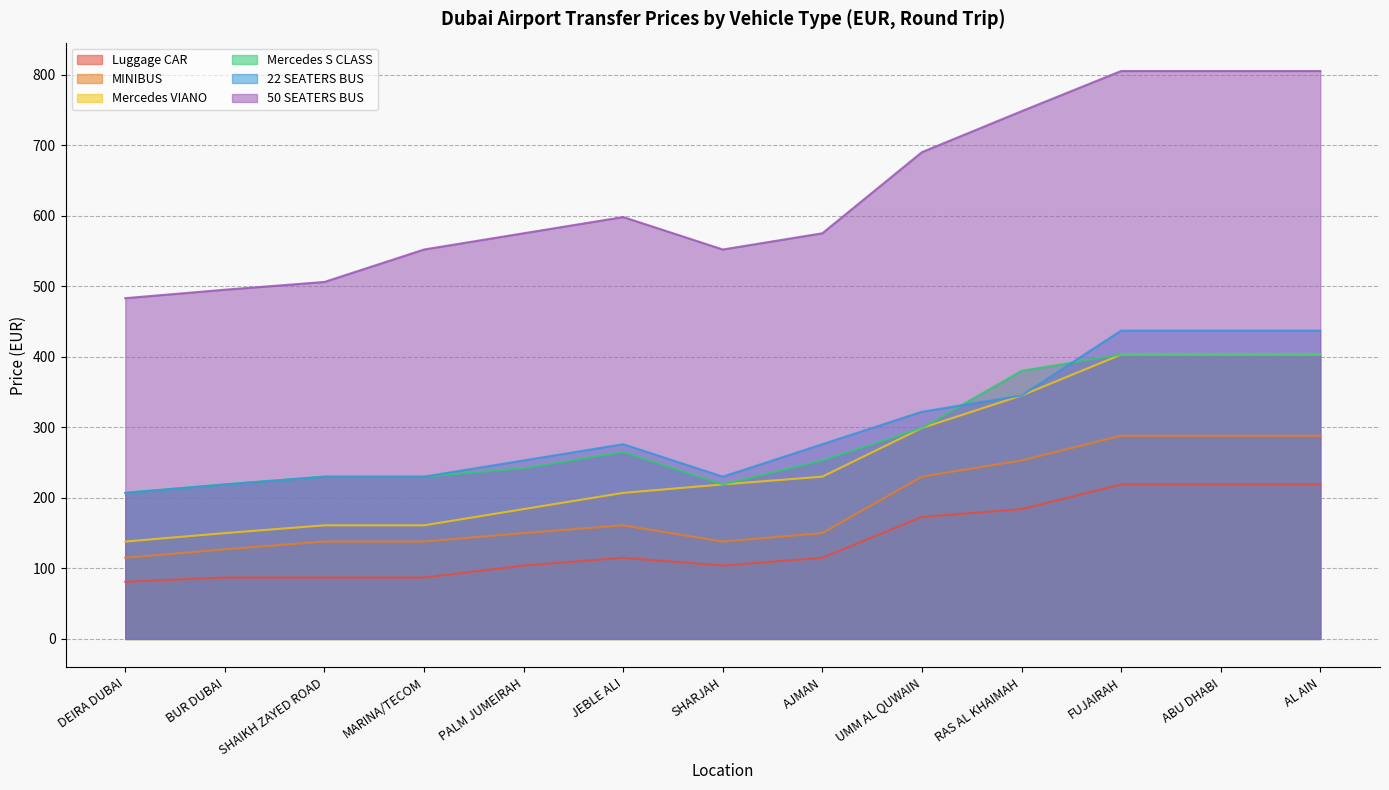

Between FUJAIRAH and DEIRA DUBAI, which is larger?

FUJAIRAH